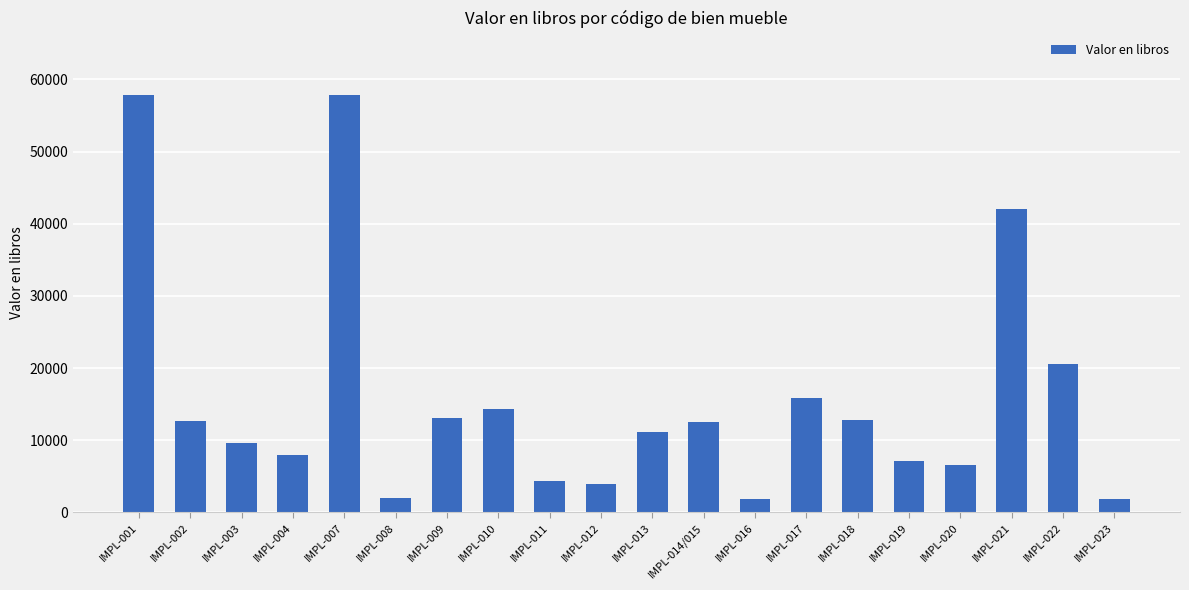

What is the sum of all values?

315756.4